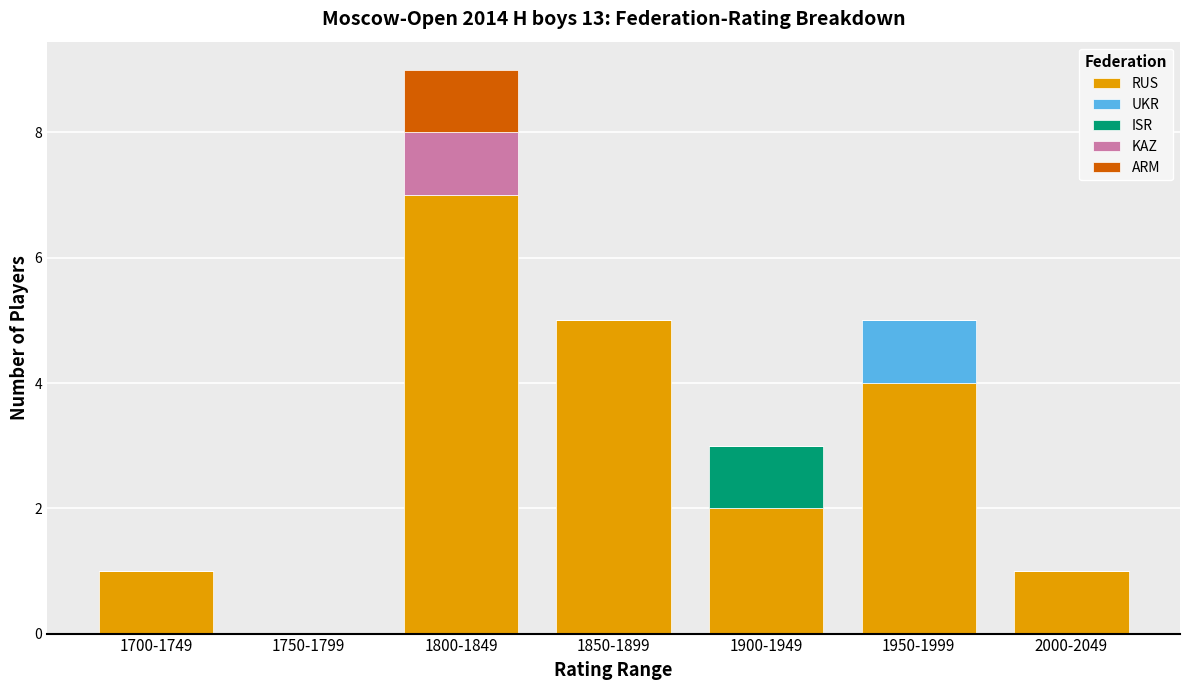

At which category is the sum across all series the highest?

1800-1849